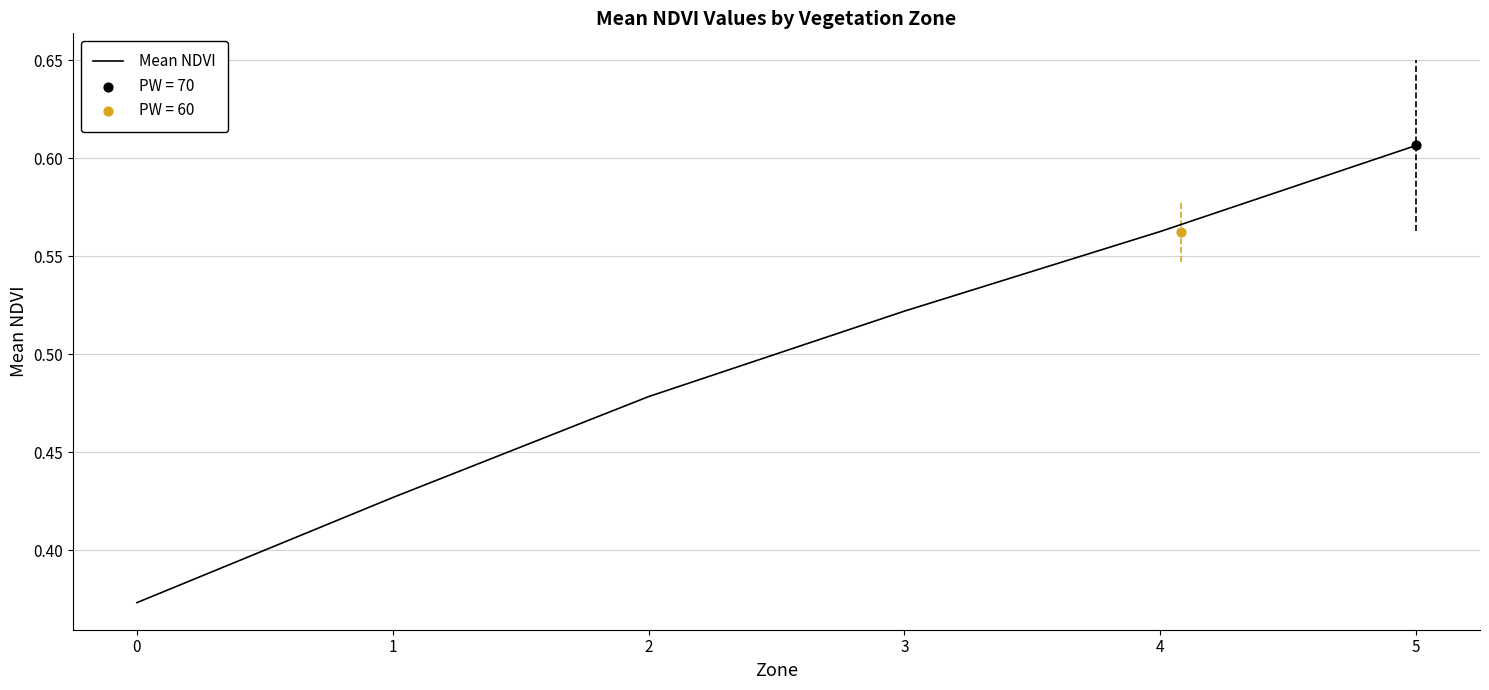

Between 4 and 2, which is larger?

4